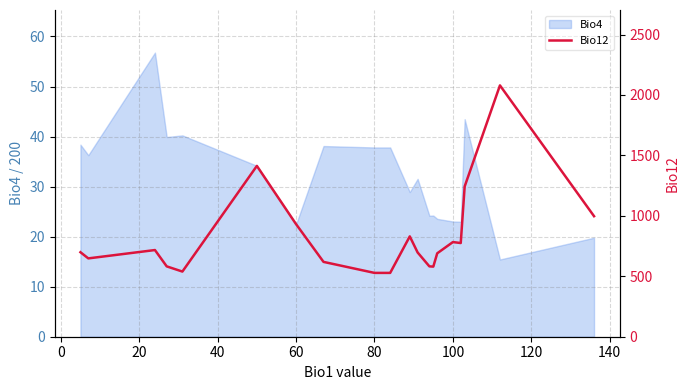

How many points are lower than both their immediate neighbors (excluding endpoints)?

4